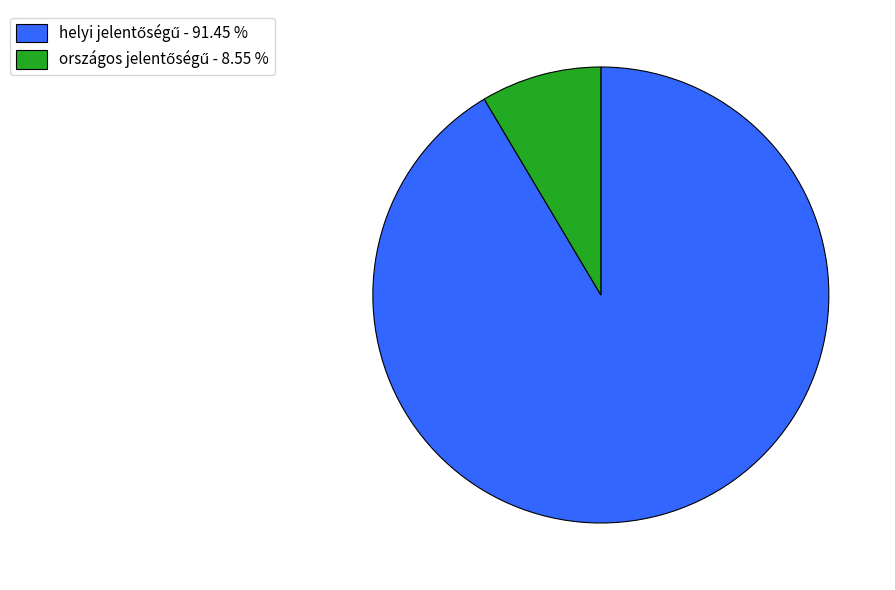

Is there a majority slice in this chart?

Yes